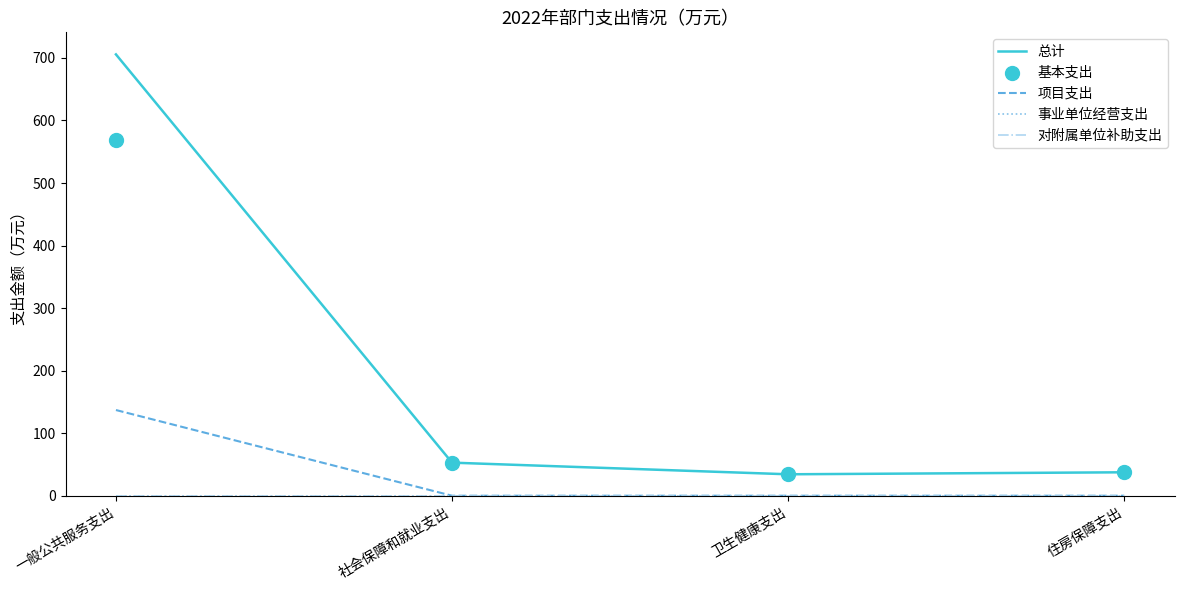

Which series contains the lowest Y value?

项目支出